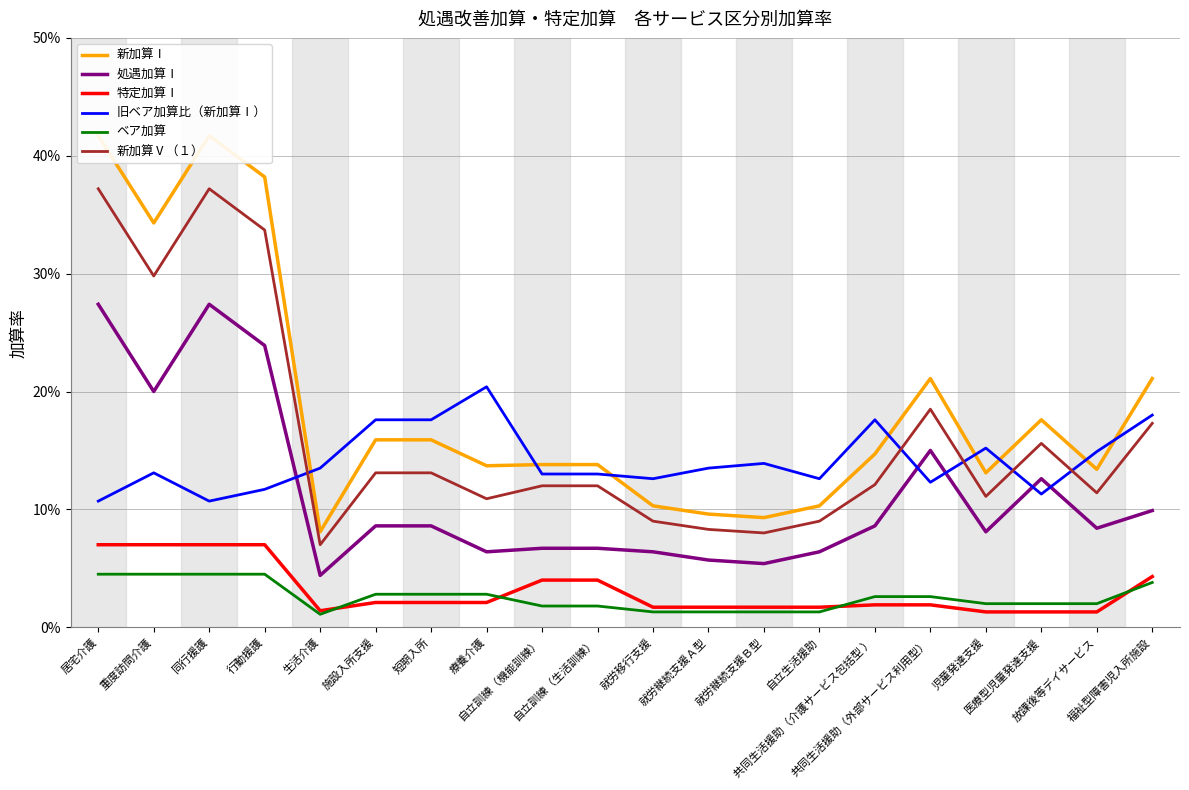

What are all the series names shown in the legend?

新加算Ⅰ, 処遇加算Ⅰ, 特定加算Ⅰ, 旧ベア加算比（新加算Ⅰ）, ベア加算, 新加算Ⅴ（１）